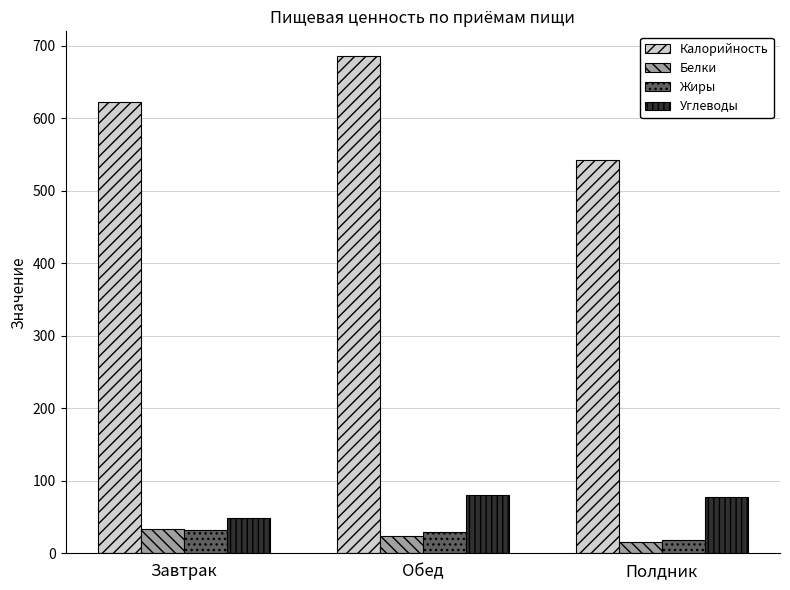

What value does the Жиры series have at Обед?

29.5